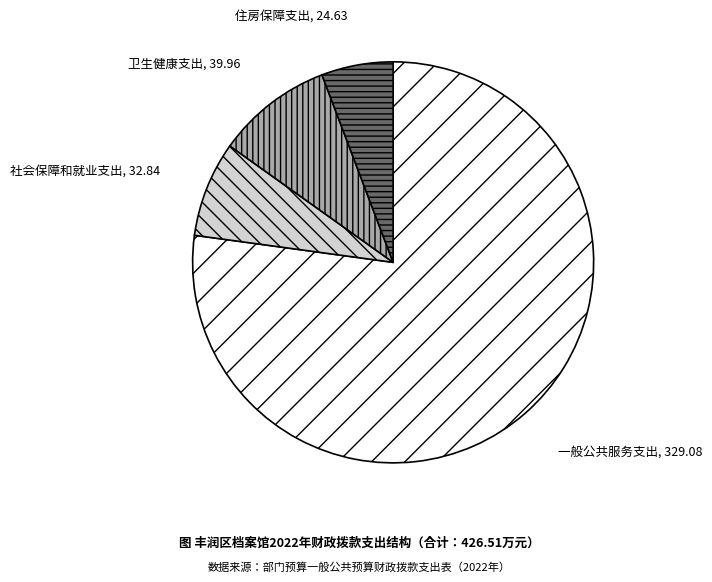

Combined, do 社会保障和就业支出 and 住房保障支出 account for over 50%?

No